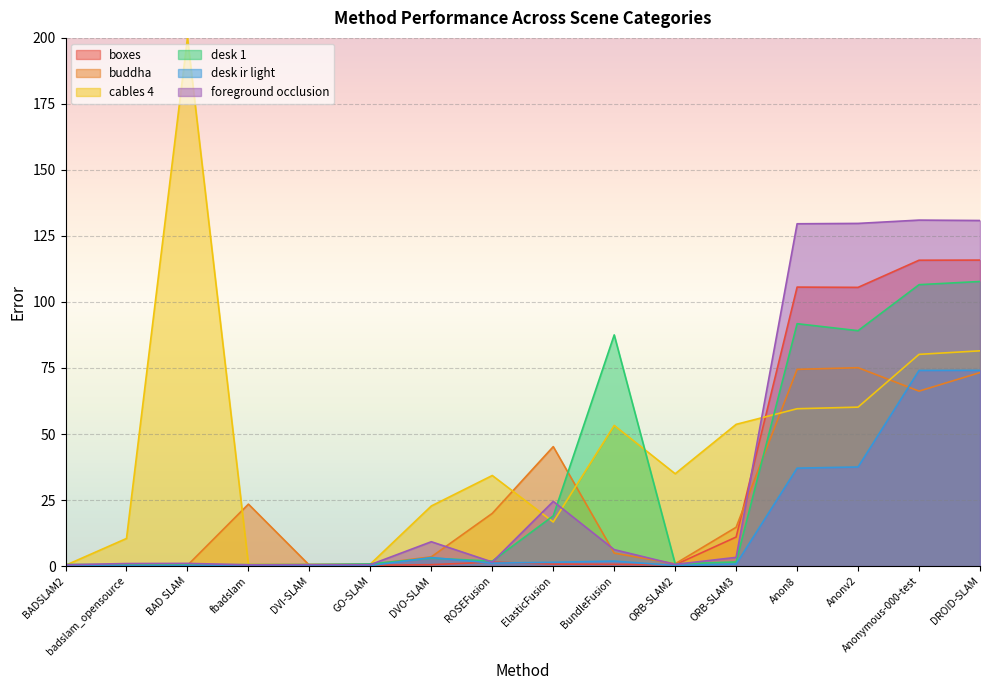

What is the difference between the desk ir light values at Anonymous-000-test and BADSLAM2?

73.9